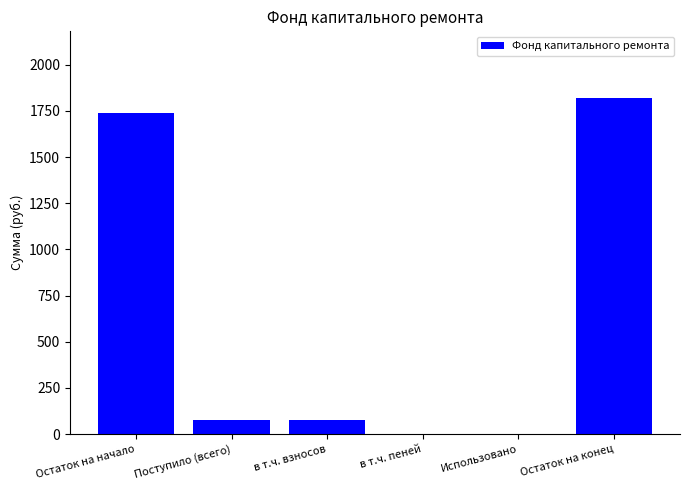

The chart shows a value of 1817.5 at Остаток на конец. True or false?

True